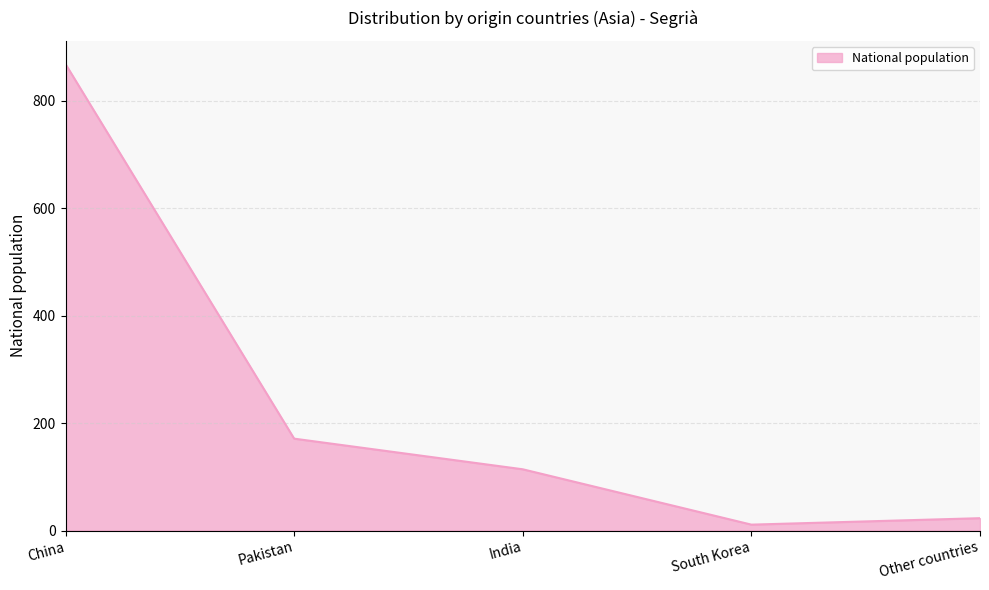

The value at Pakistan is 236. True or false?

False